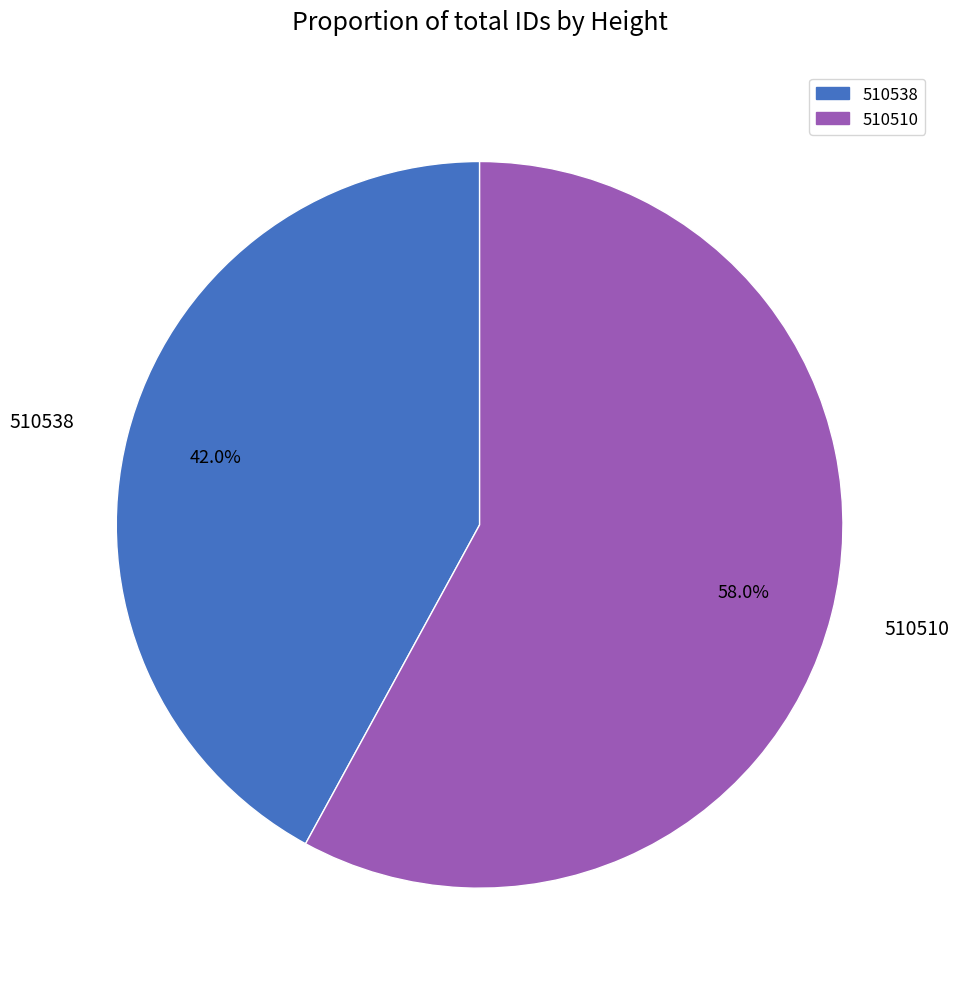

The 510510 slice represents 45% of the pie. True or false?

False